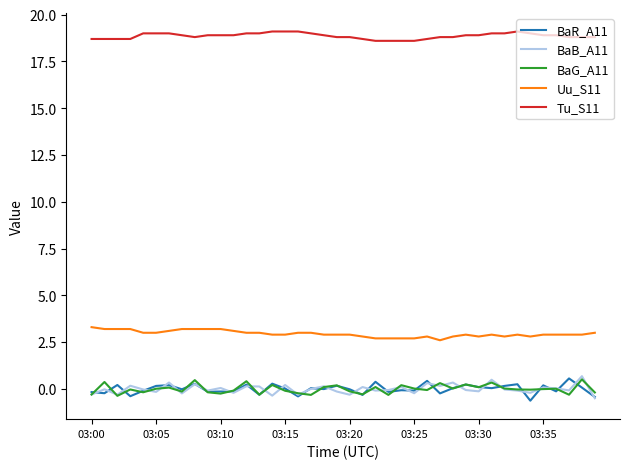

What is the maximum value shown in the chart?

19.1